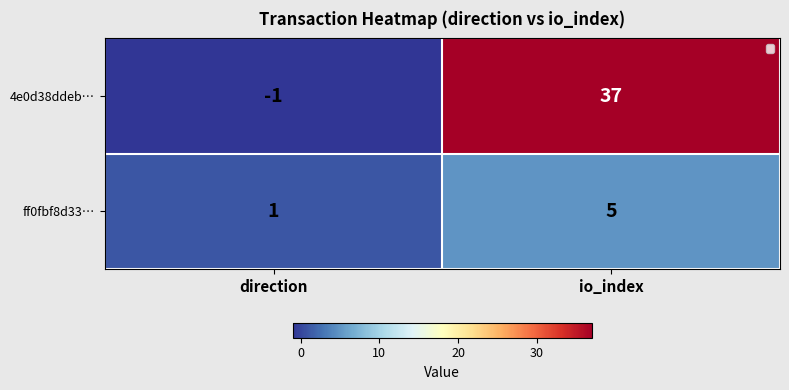

List the series in order of their overall mean, lowest first.

ff0fbf8d33…, 4e0d38ddeb…